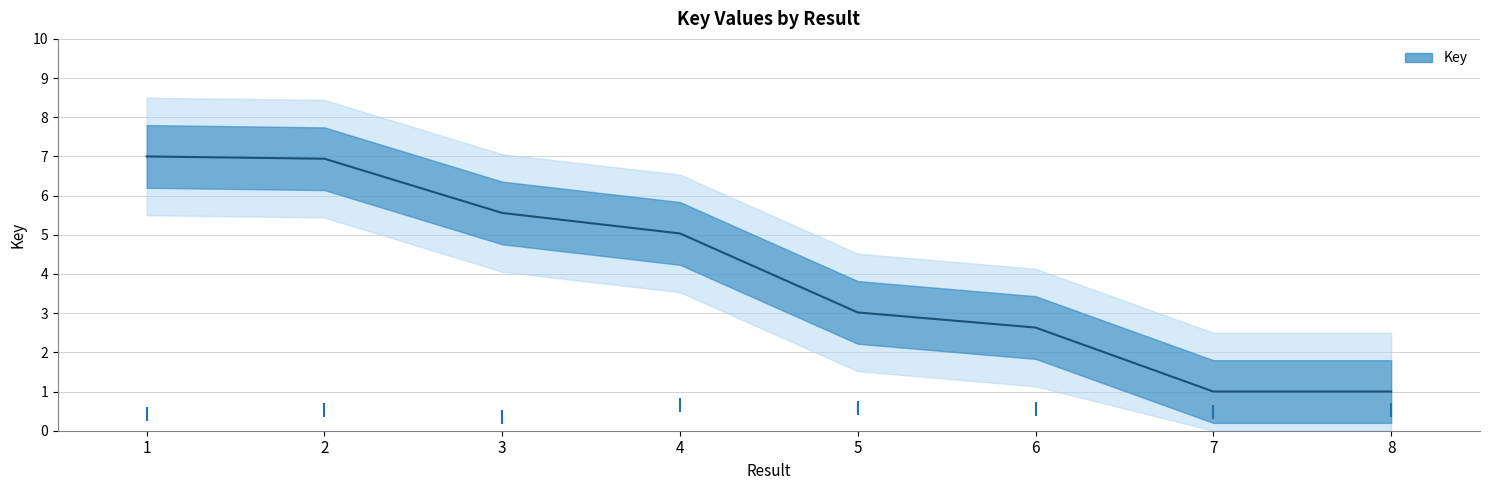

What is the change in value from 5 to 6?

-0.4